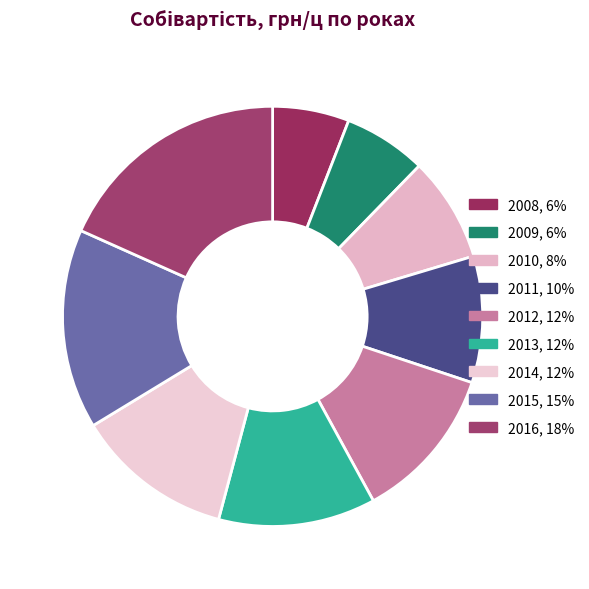

Rank the categories by value from lowest to highest.

2008, 2009, 2010, 2011, 2012, 2013, 2014, 2015, 2016